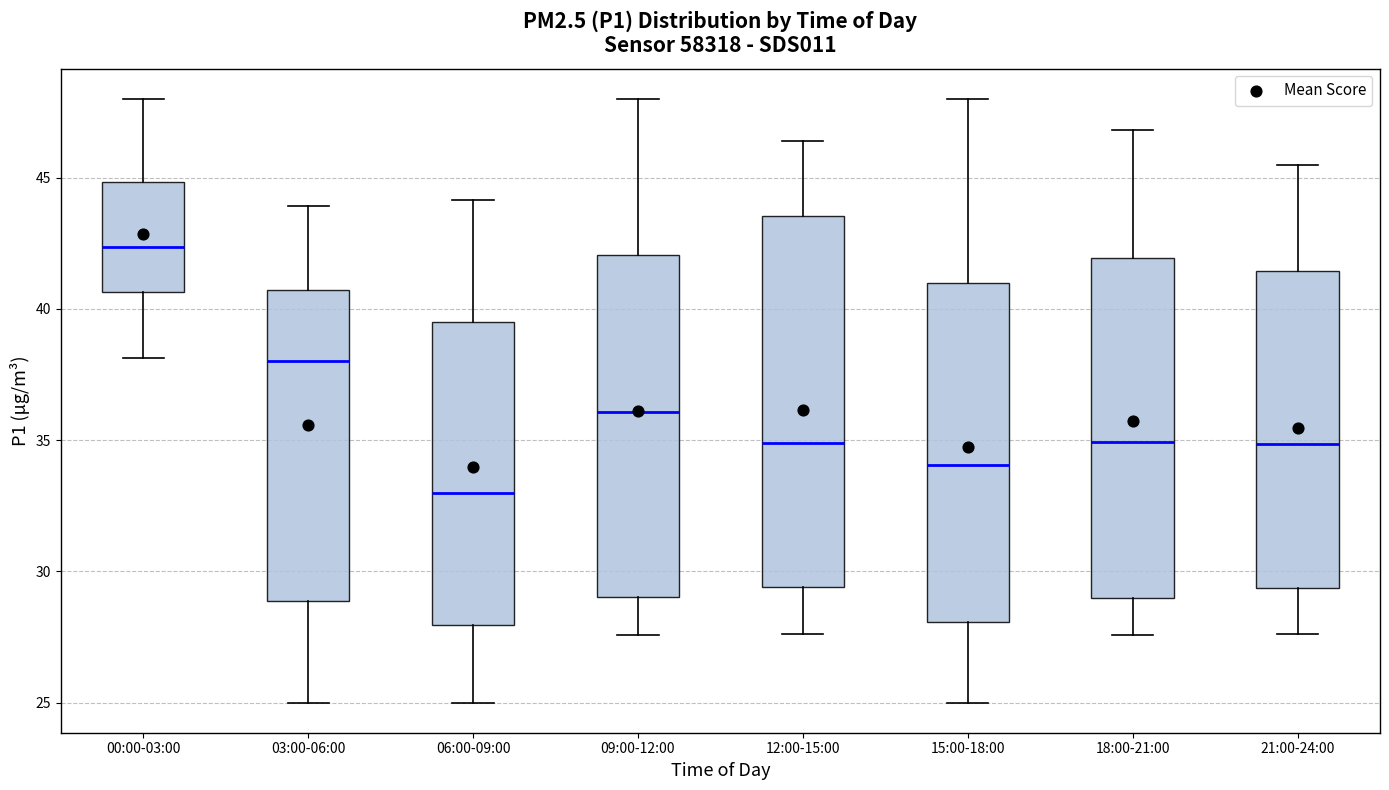

Which box has the lowest median line?

06:00-09:00